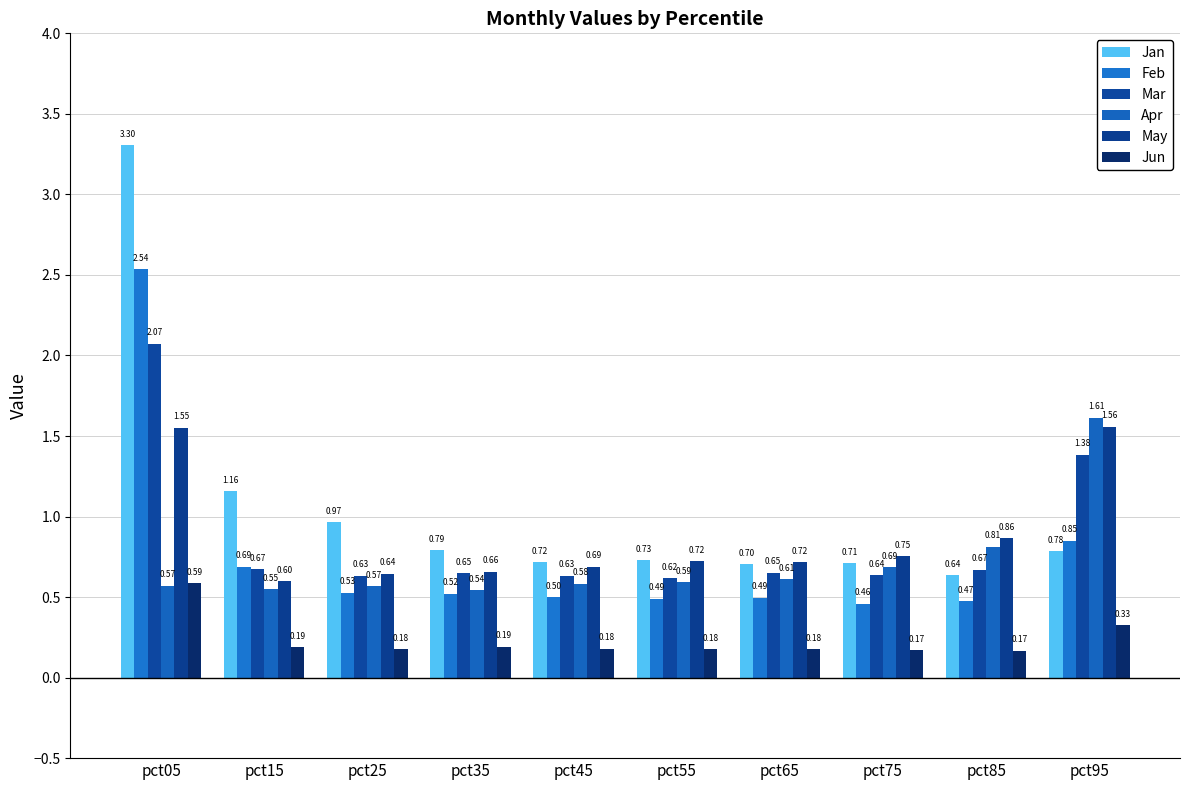

Which series changed the most between pct25 and pct45?

Jan